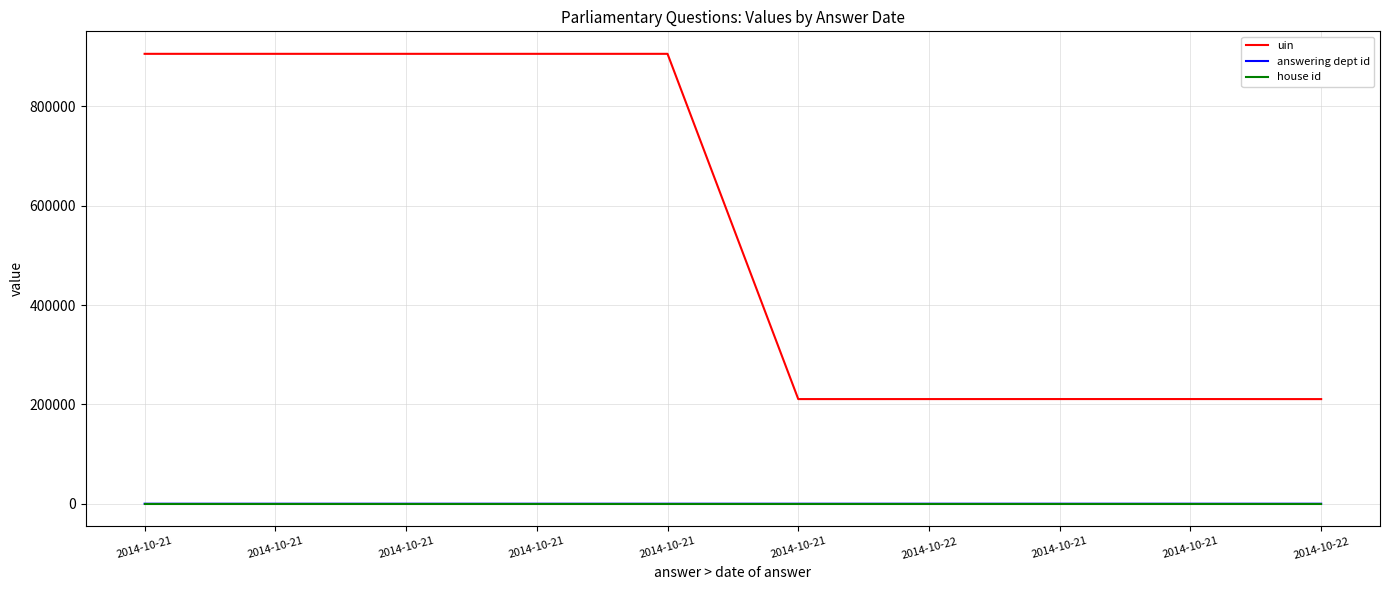

What are all the series names shown in the legend?

uin, answering dept id, house id